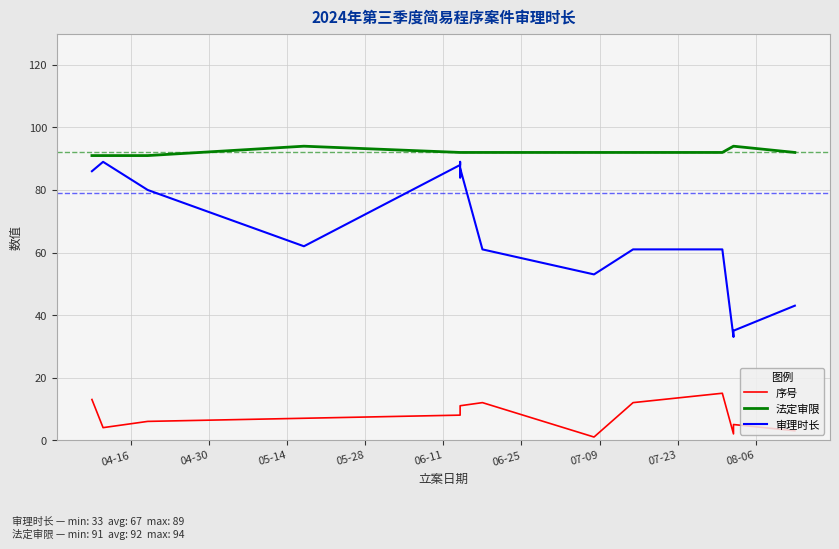

How many data points in 序号 are less than 8?

7